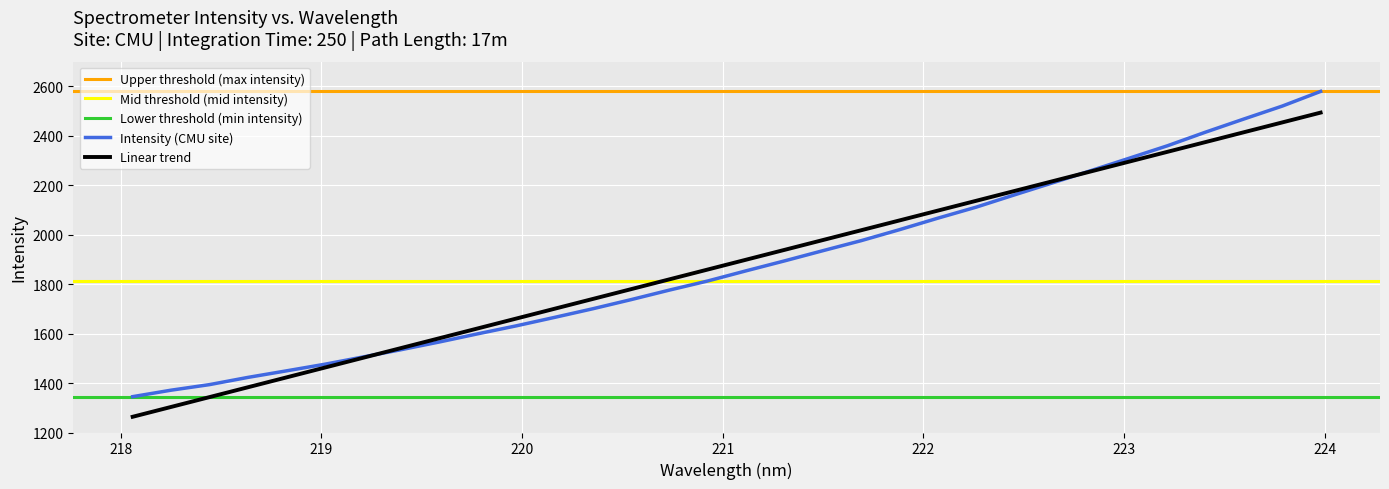

Reading right to left, what are all the values shown in this chart?

2579.7	2520.5	2468.3	2415.3	2359.9	2309.4	2259.2	2209.9	2161.0	2111.4	2066.9	2020.4	1976.0	1935.4	1894.1	1854.1	1813.0	1776.2	1737.6	1700.6	1665.6	1631.4	1599.3	1566.3	1535.0	1505.3	1475.9	1449.1	1422.8	1393.6	1371.2	1345.0